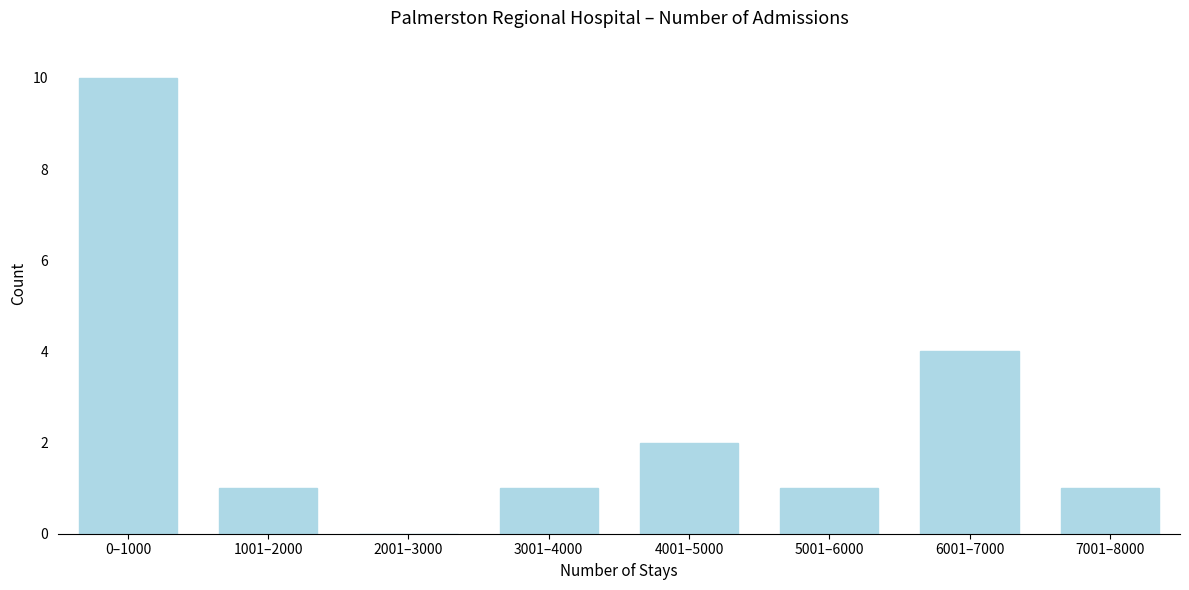

Reading left to right, extract all data points from this chart.

0–1000=10	1001–2000=1	2001–3000=0	3001–4000=1	4001–5000=2	5001–6000=1	6001–7000=4	7001–8000=1